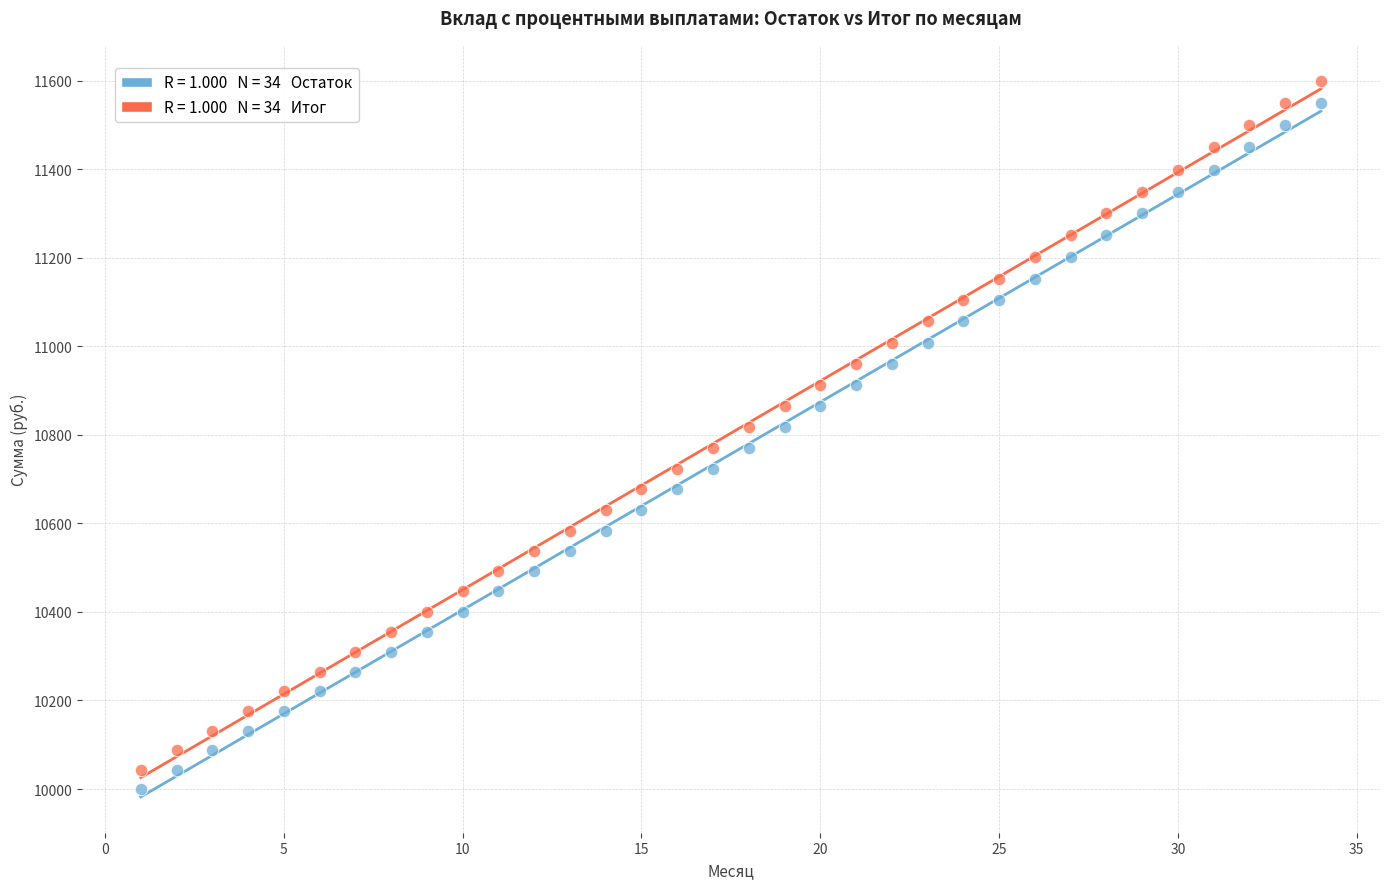

Across all data points, what is the range of X values (max minus min)?

33.0